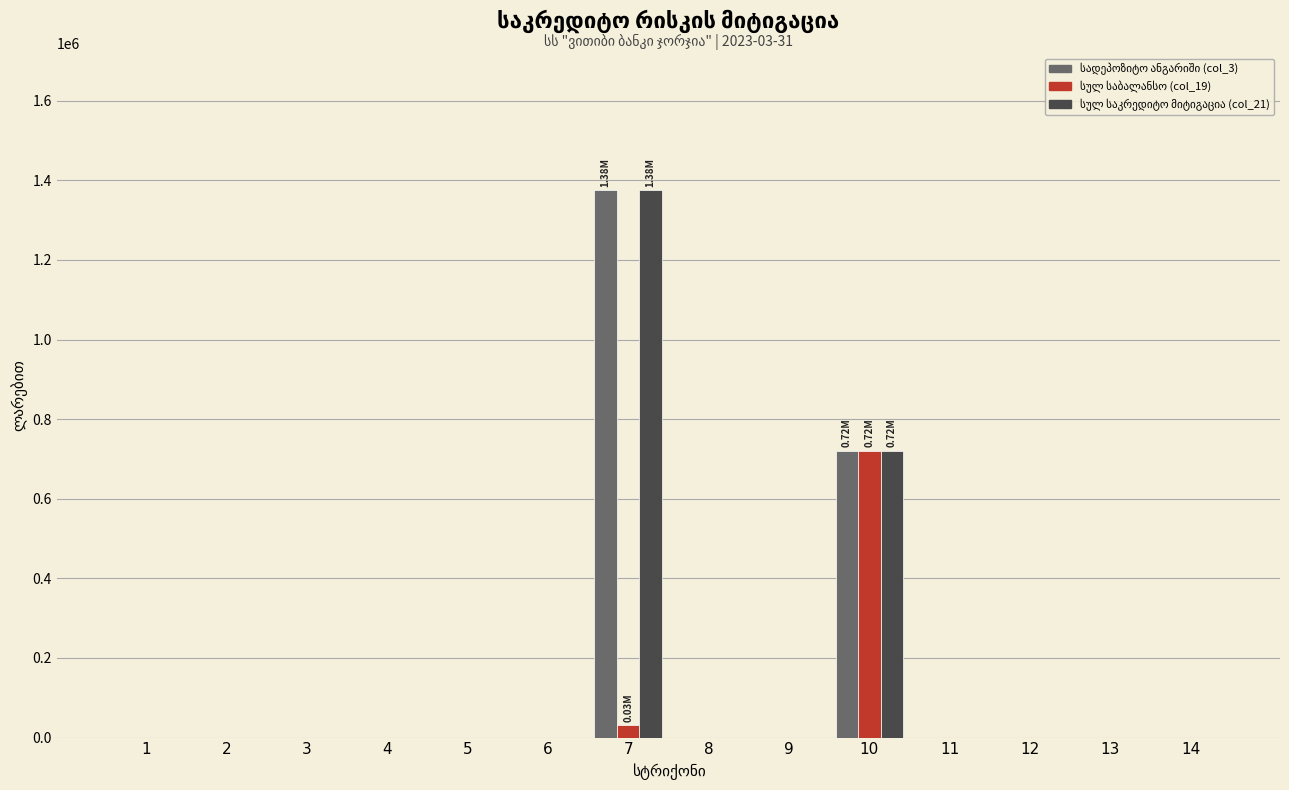

How many groups of bars are there?

14